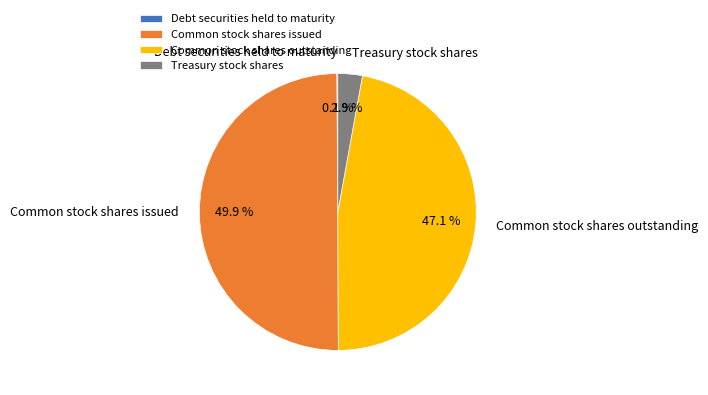

To the nearest percent, what is the difference between the largest and smallest slice percentages?

50%